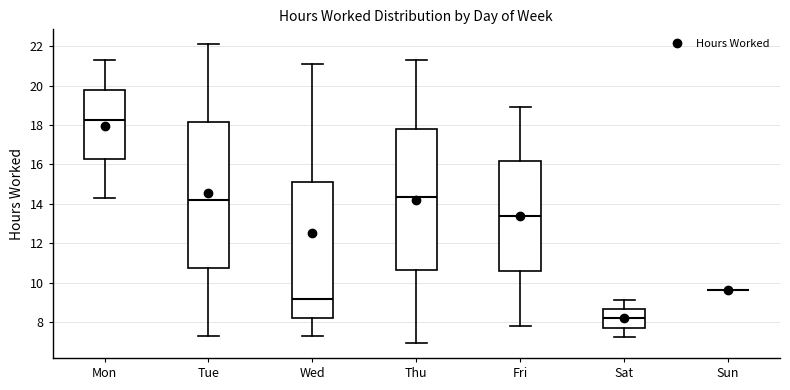

Where does the median line of the box for Sat sit on the y-axis? The values are not printed on the chart, so give them approximately, as read against the axis.

8.2